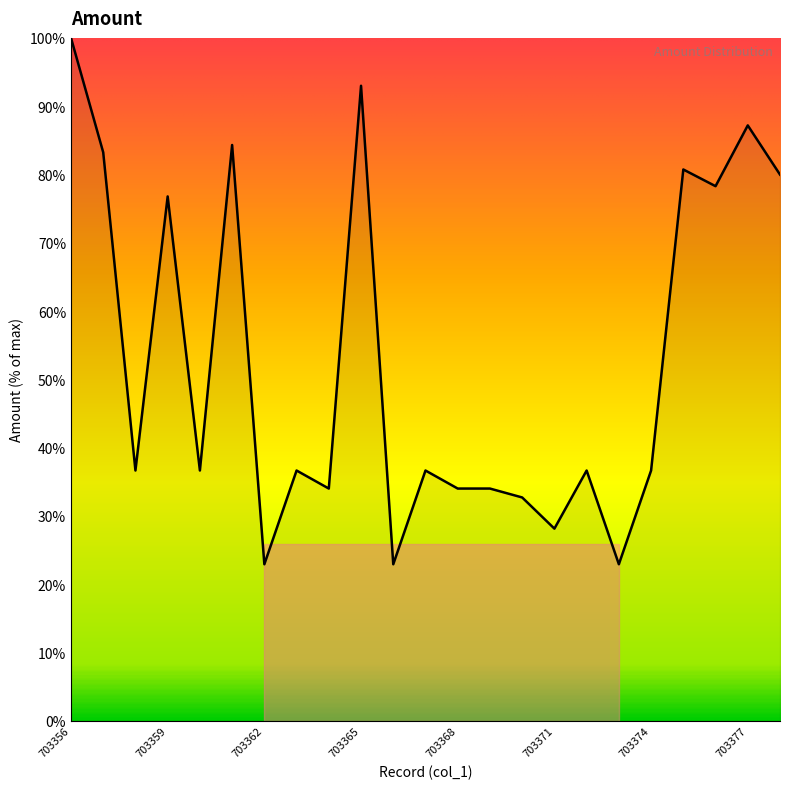

What is the greatest value displayed?

100.0